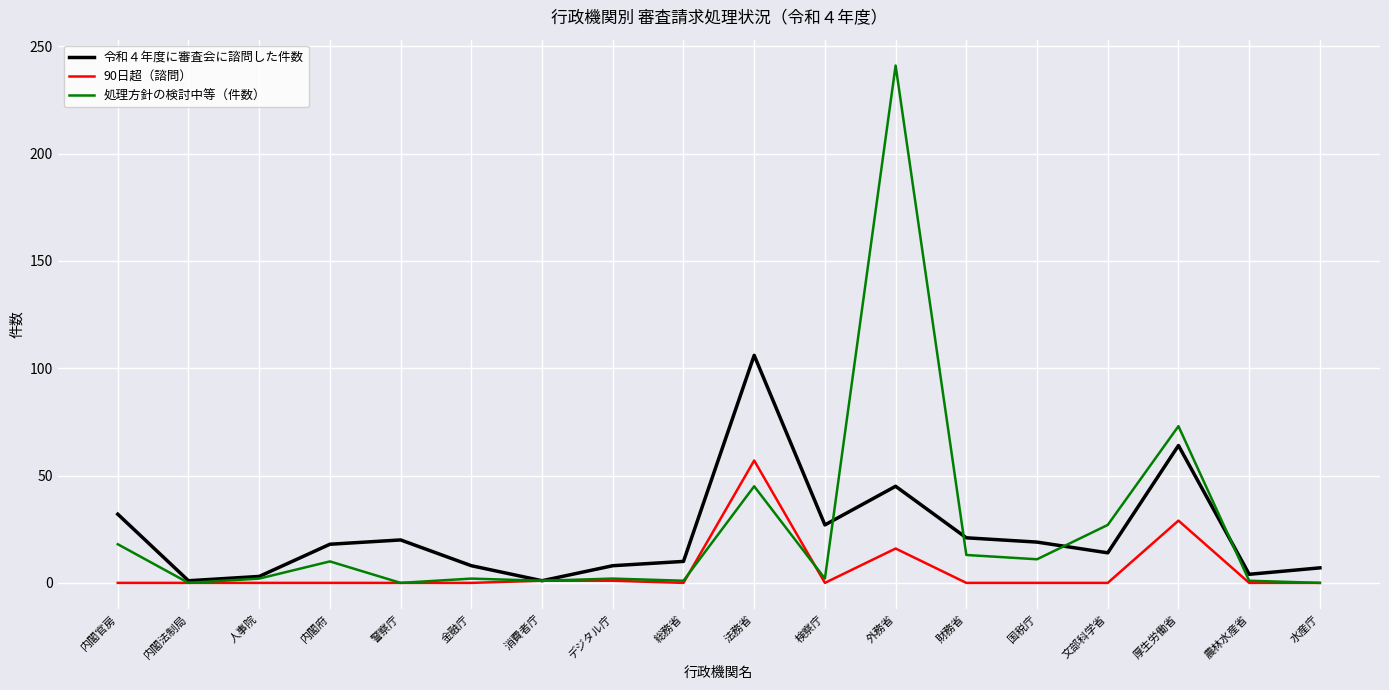

What is the highest value of the 処理方針の検討中等（件数） series?

241